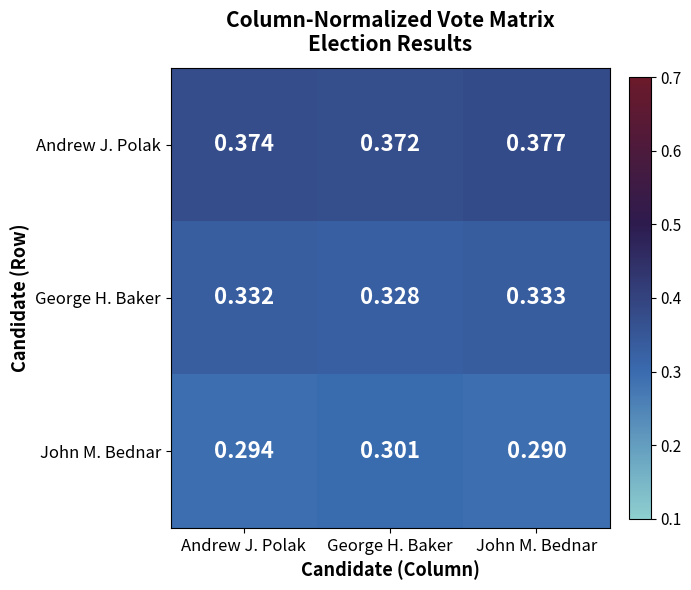

Where is John M. Bednar nearest to the value 0?

John M. Bednar